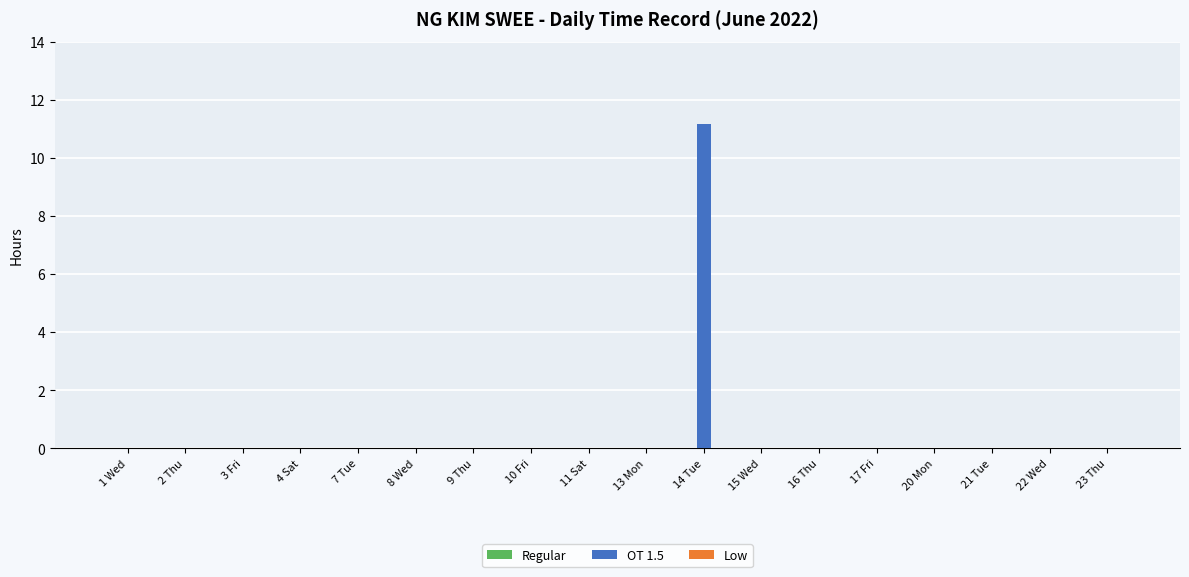

What is the sum of all values?

11.2